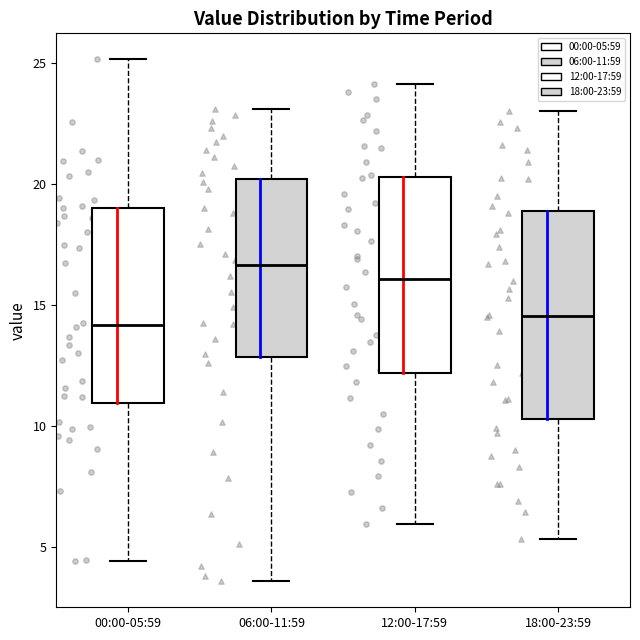

Where does the median line of the box for 00:00-05:59 sit on the y-axis? The values are not printed on the chart, so give them approximately, as read against the axis.

14.0